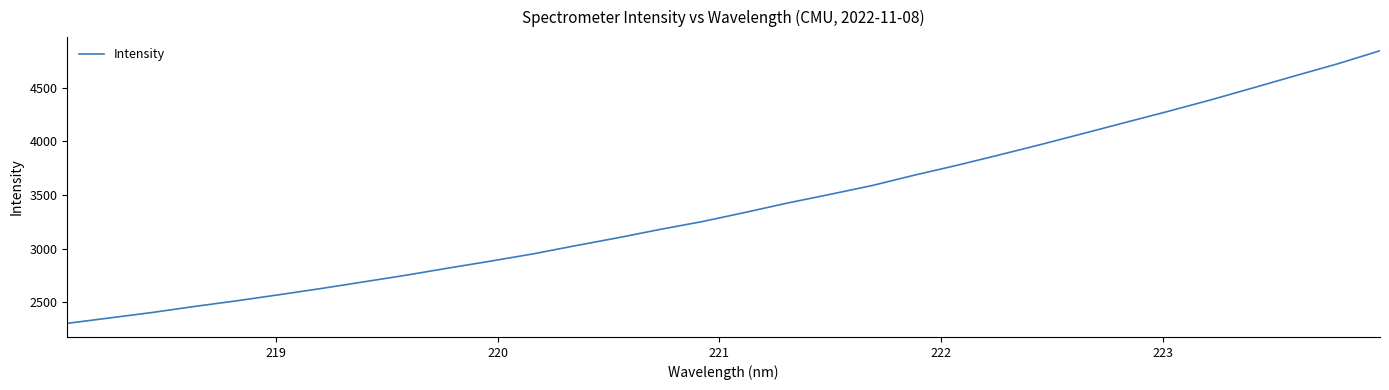

What is the minimum value shown in the chart?

2302.8